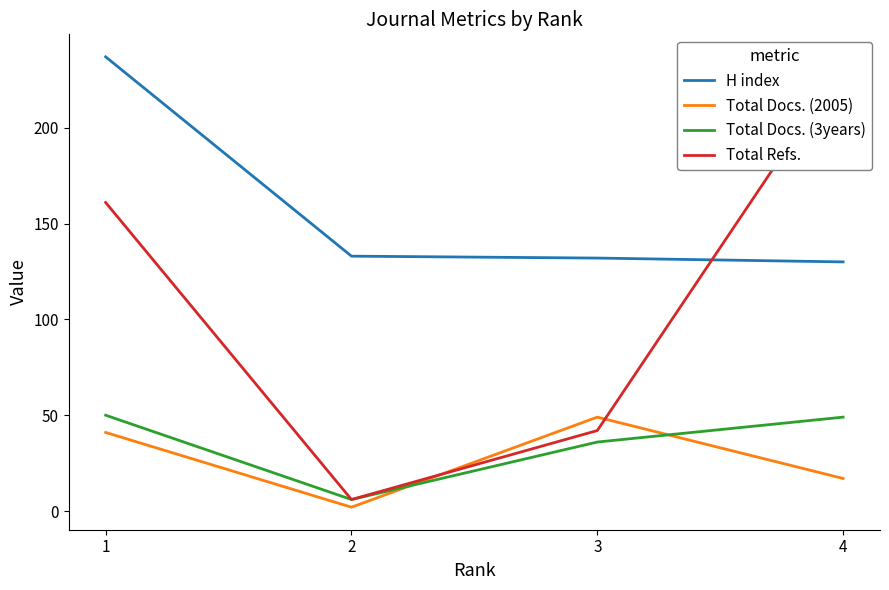

What is the sum of the H index values at 1 and 2?

370